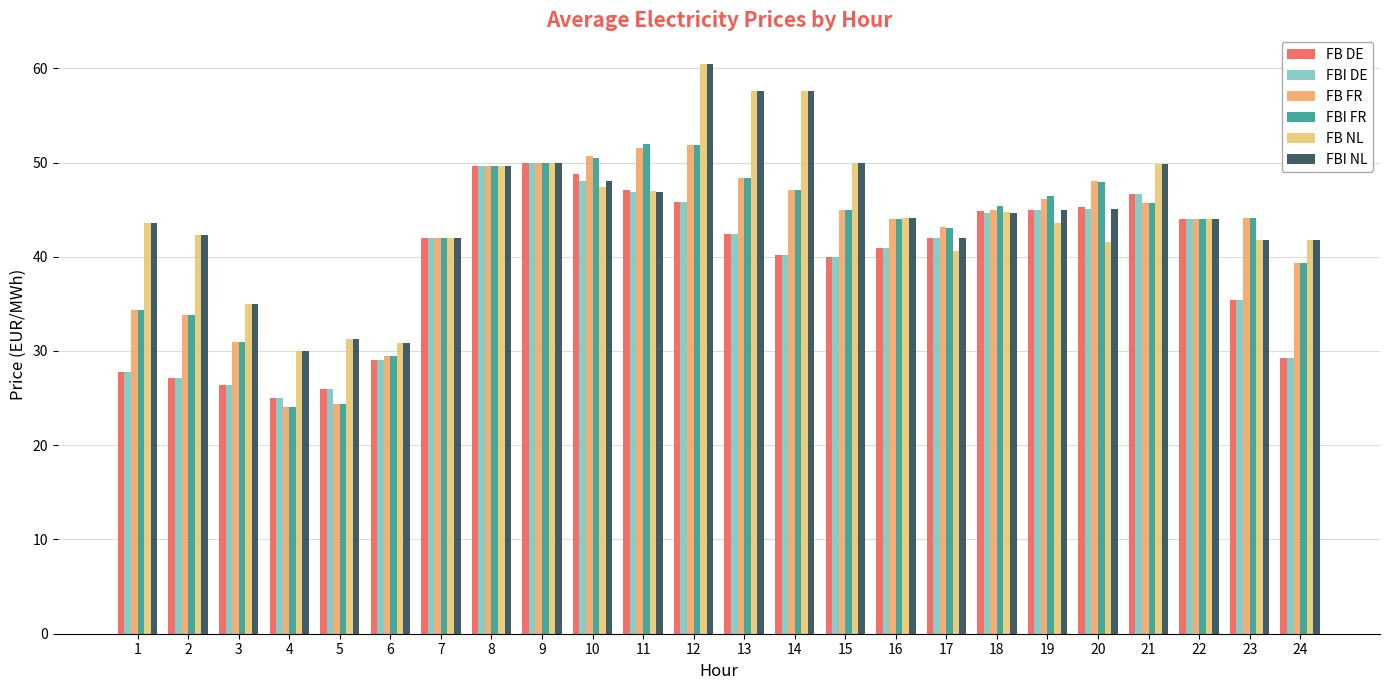

Reading right to left, what are all the values shown in this chart?

FB DE: 29.3	35.4	44.0	46.7	45.3	45.0	44.9	42.0	40.9	39.9	40.2	42.5	45.8	47.0	48.8	49.9	49.6	42.0	29.1	26.0	25.0	26.4	27.1	27.7
FBI DE: 29.3	35.4	44.0	46.7	45.1	45.0	44.6	42.0	40.9	39.9	40.2	42.5	45.8	46.9	48.1	49.9	49.6	42.0	29.1	26.0	25.0	26.4	27.1	27.7
FB FR: 39.3	44.1	44.0	45.7	48.1	46.1	45.0	43.1	44.0	44.9	47.0	48.4	51.8	51.6	50.7	49.9	49.6	42.0	29.4	24.3	24.0	31.0	33.8	34.3
FBI FR: 39.3	44.1	44.0	45.7	47.9	46.4	45.4	43.1	44.0	44.9	47.0	48.4	51.8	52.0	50.5	49.9	49.6	42.0	29.4	24.3	24.0	31.0	33.8	34.3
FB NL: 41.8	41.8	44.0	49.8	41.6	43.6	44.8	40.6	44.1	49.9	57.6	57.6	60.5	47.0	47.4	49.9	49.6	42.0	30.9	31.3	30.0	35.0	42.3	43.6
FBI NL: 41.8	41.8	44.0	49.8	45.1	45.0	44.6	42.0	44.1	49.9	57.6	57.6	60.5	46.9	48.1	49.9	49.6	42.0	30.9	31.3	30.0	35.0	42.3	43.6